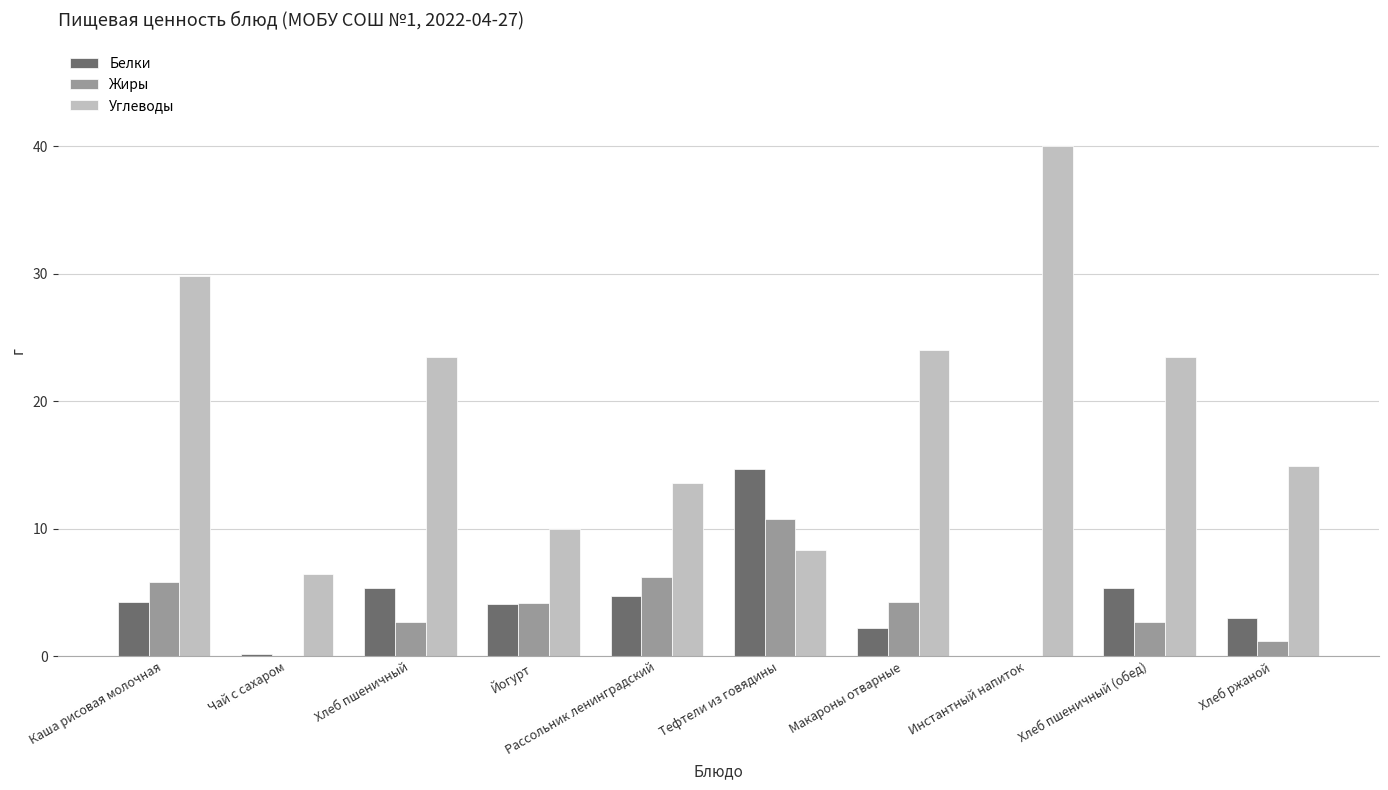

Which series has the widest spread of values?

Углеводы